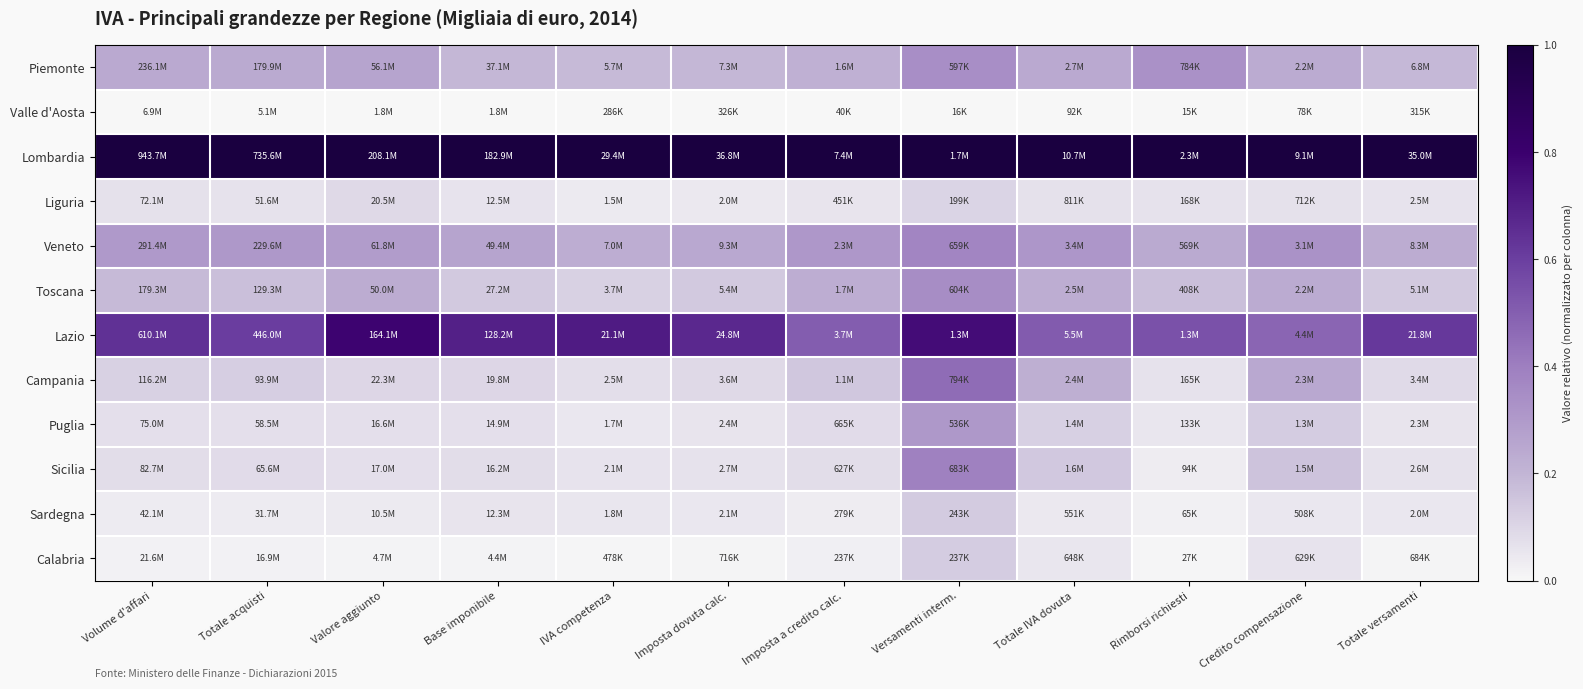

Which series has the largest total across all categories?

Lombardia